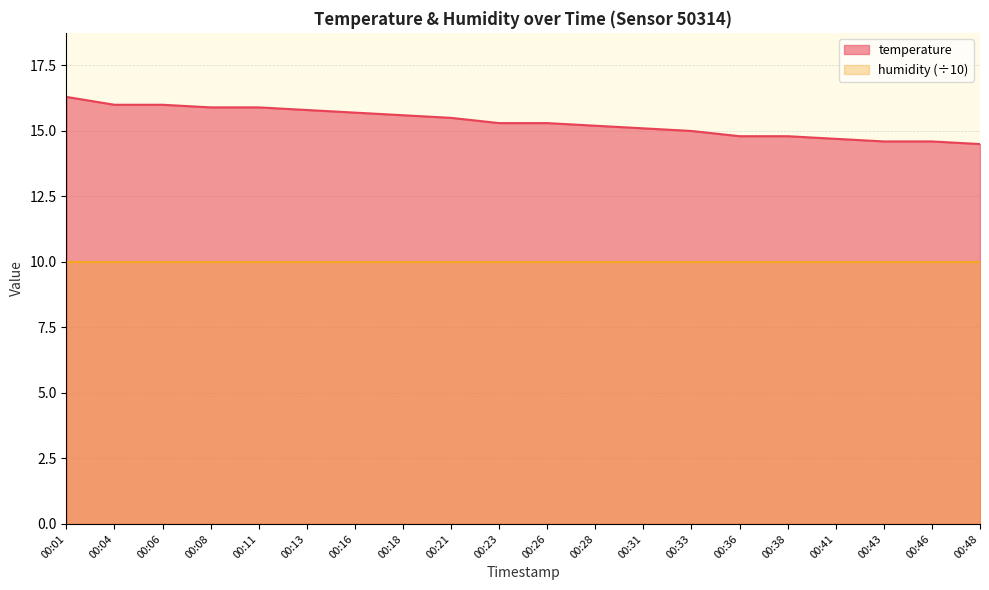

True or false: the data shows 15.5 at 00:21.

True